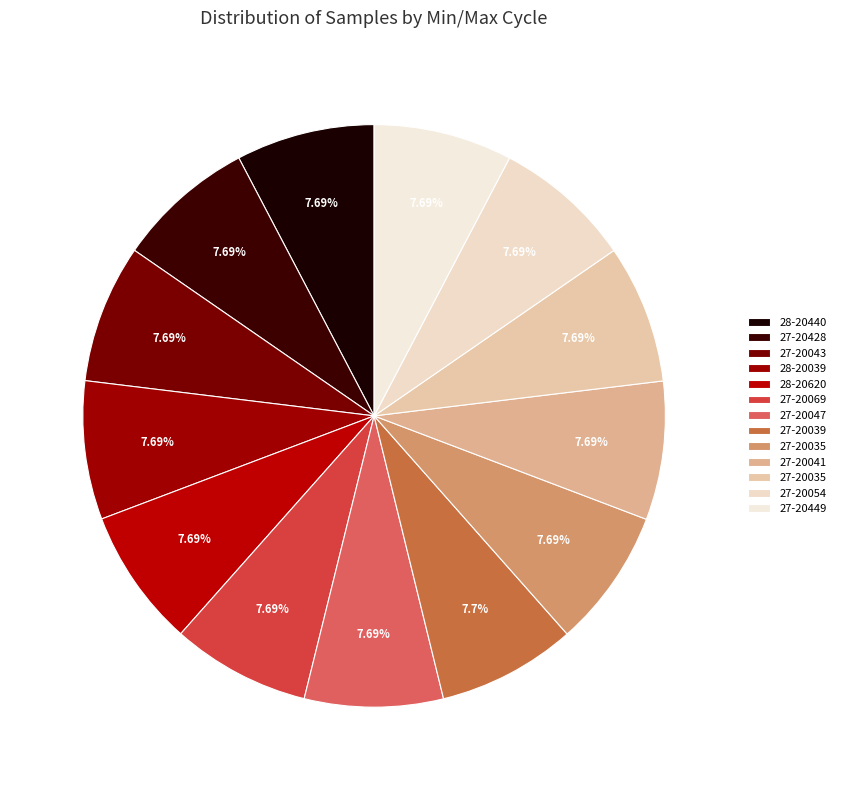

Does any single category account for the majority?

No